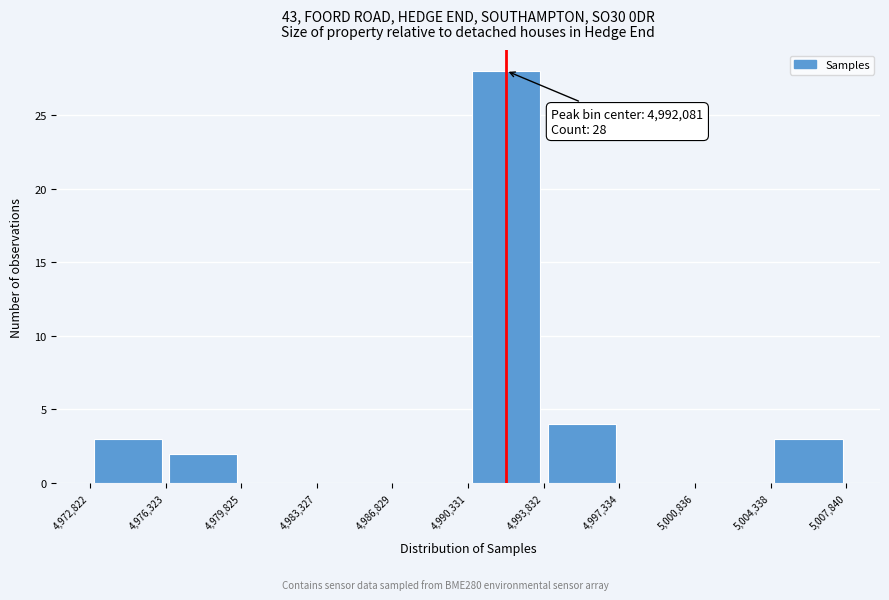

Which range on the x-axis has the tallest bar?

4,990,331 to 4,993,832